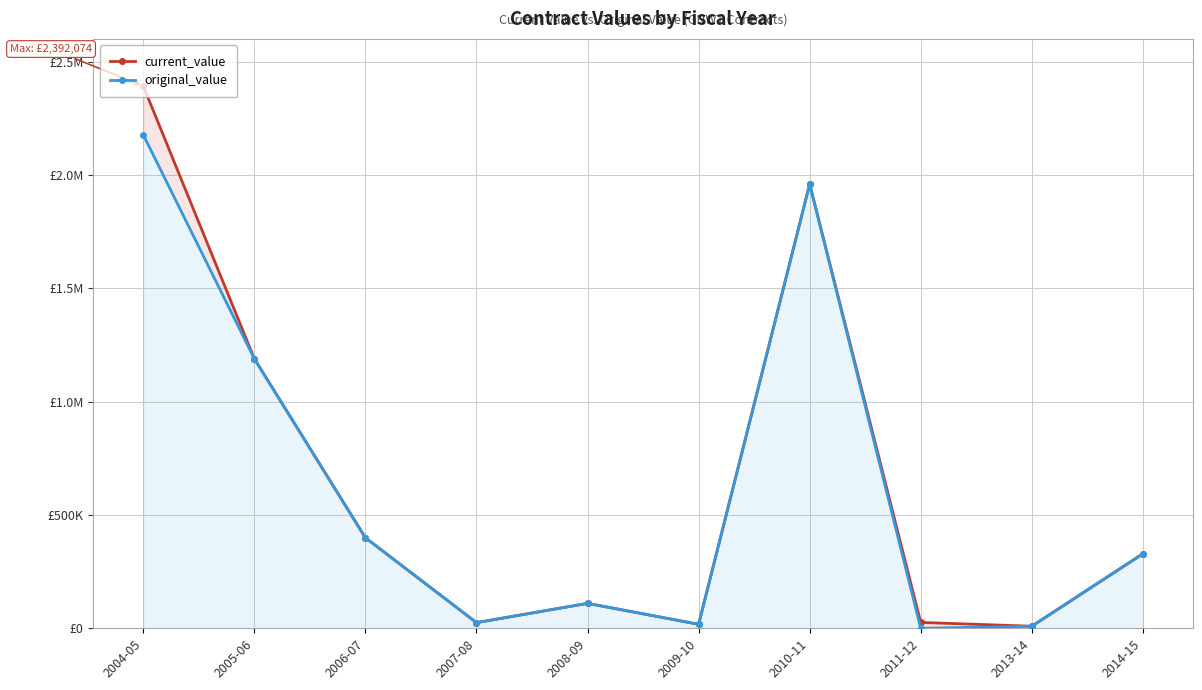

What is the sum of all current_value values?

6456542.4